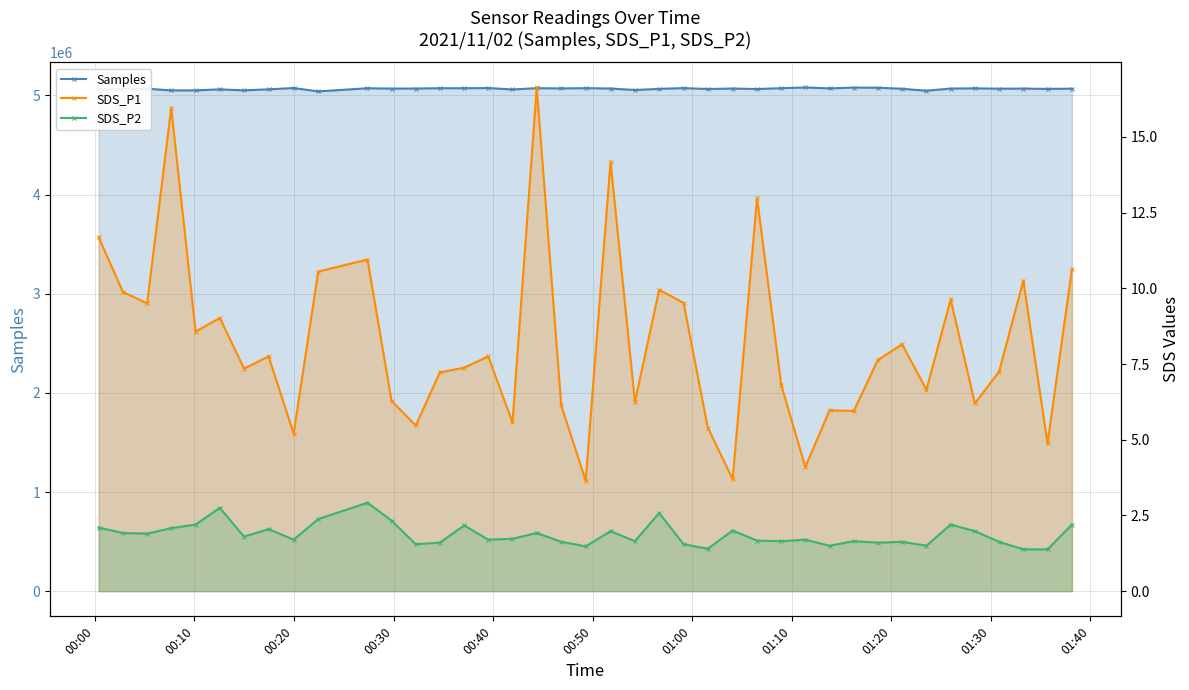

At how many categories does at least one series exceed 3330423?

40